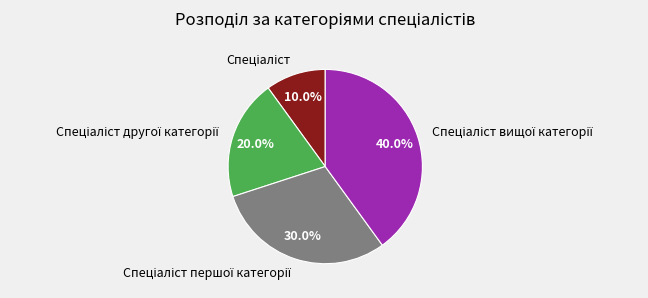

How many segments does this pie chart have?

4